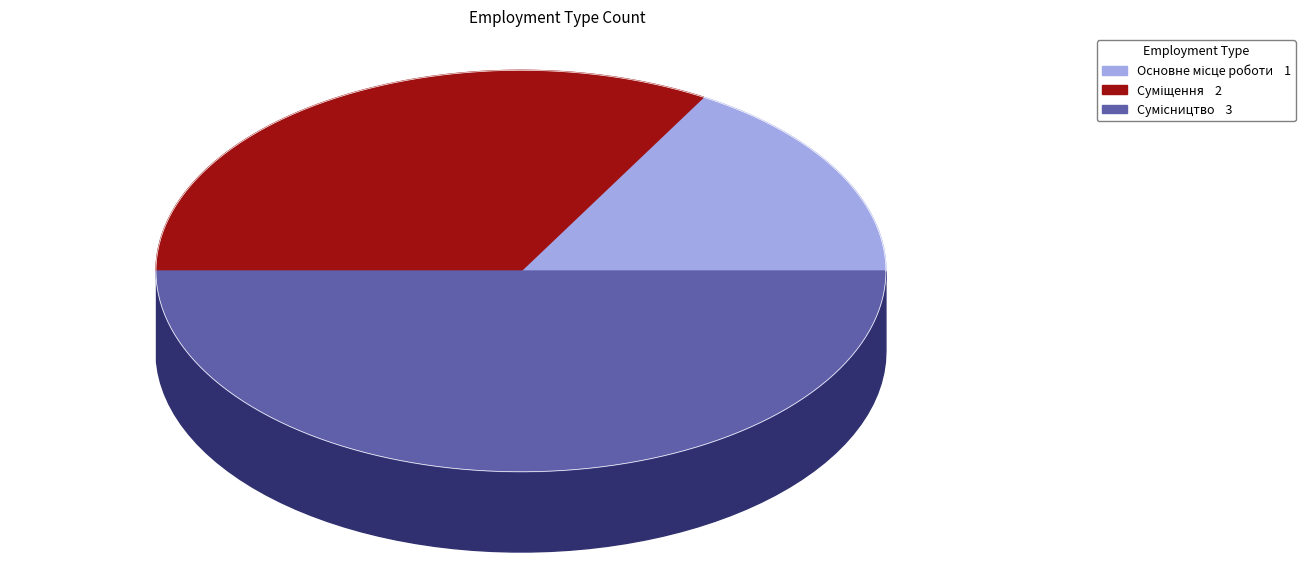

What percentage is the Суміщення slice, to the nearest percent?

33%